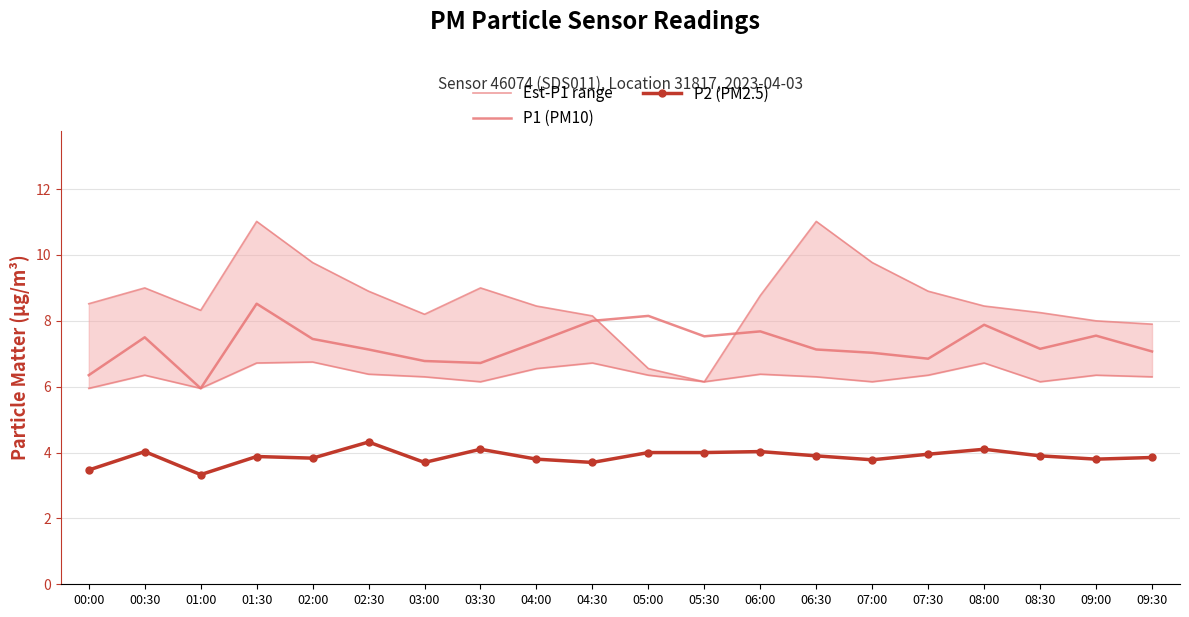

At which category does Est-P1 range reach its first local valley?

01:00